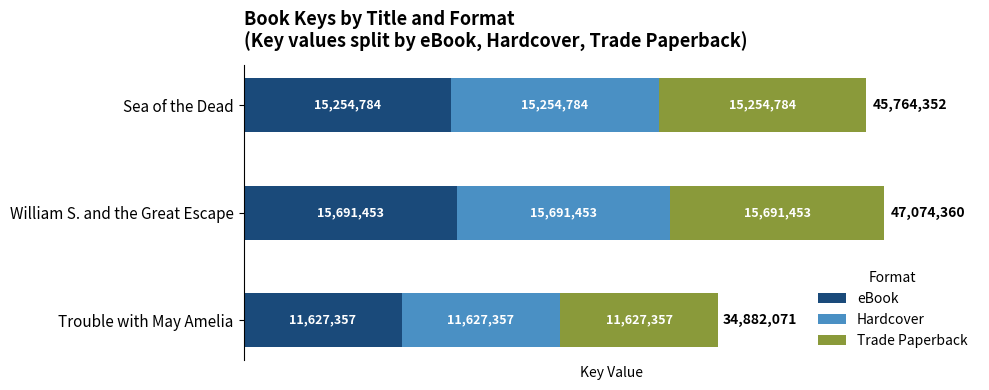

Which category has the lowest value in the eBook series?

Trouble with May Amelia